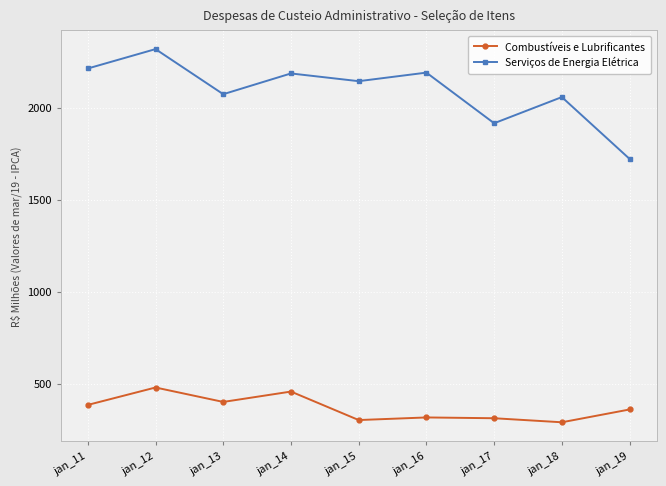

At which category does Serviços de Energia Elétrica reach its first local peak?

jan_12